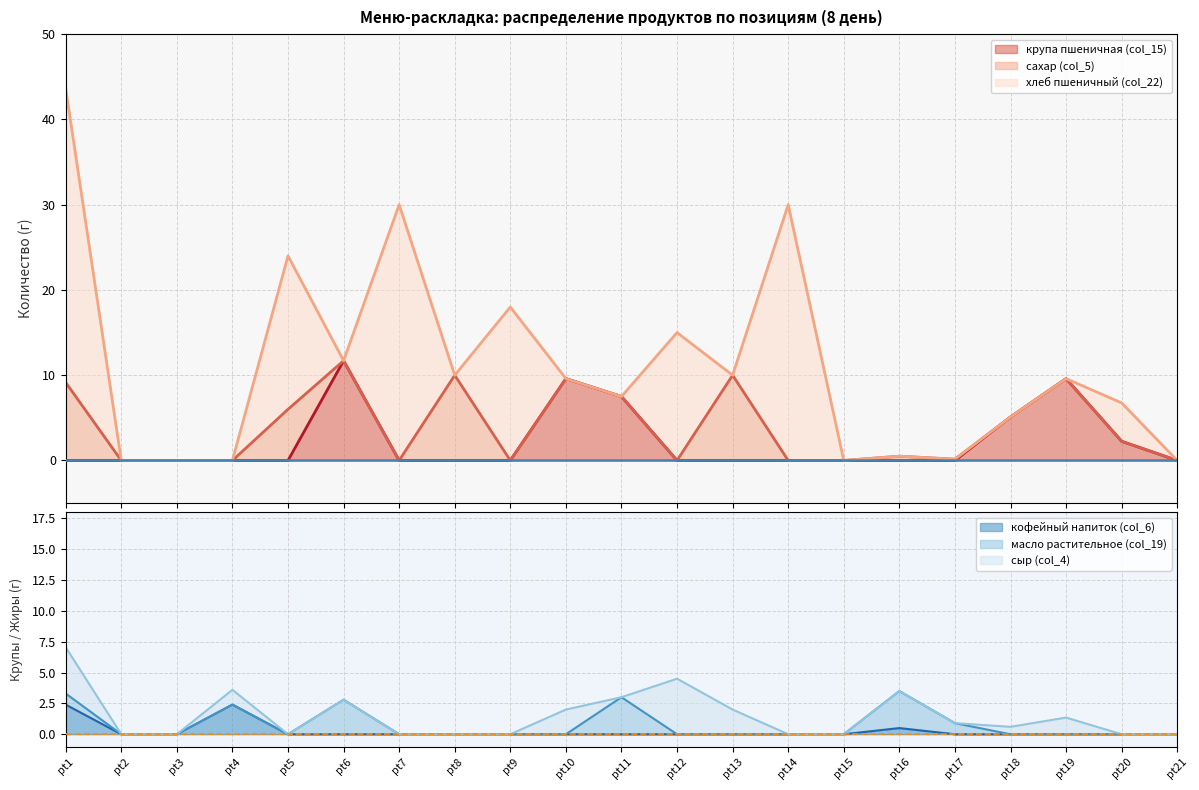

What is the highest value of the крупа пшеничная (col_15) series?

11.7